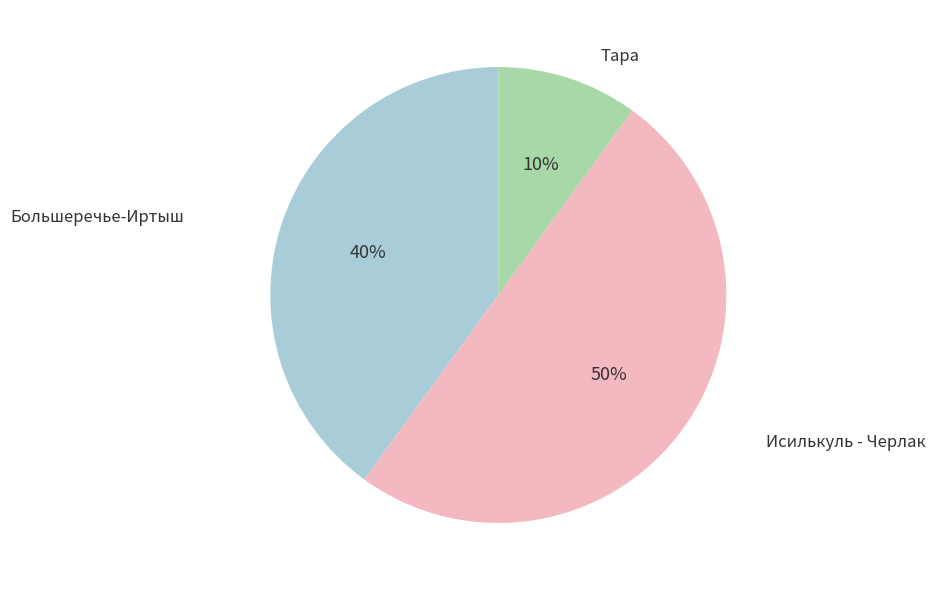

How many slices are in this pie chart?

3